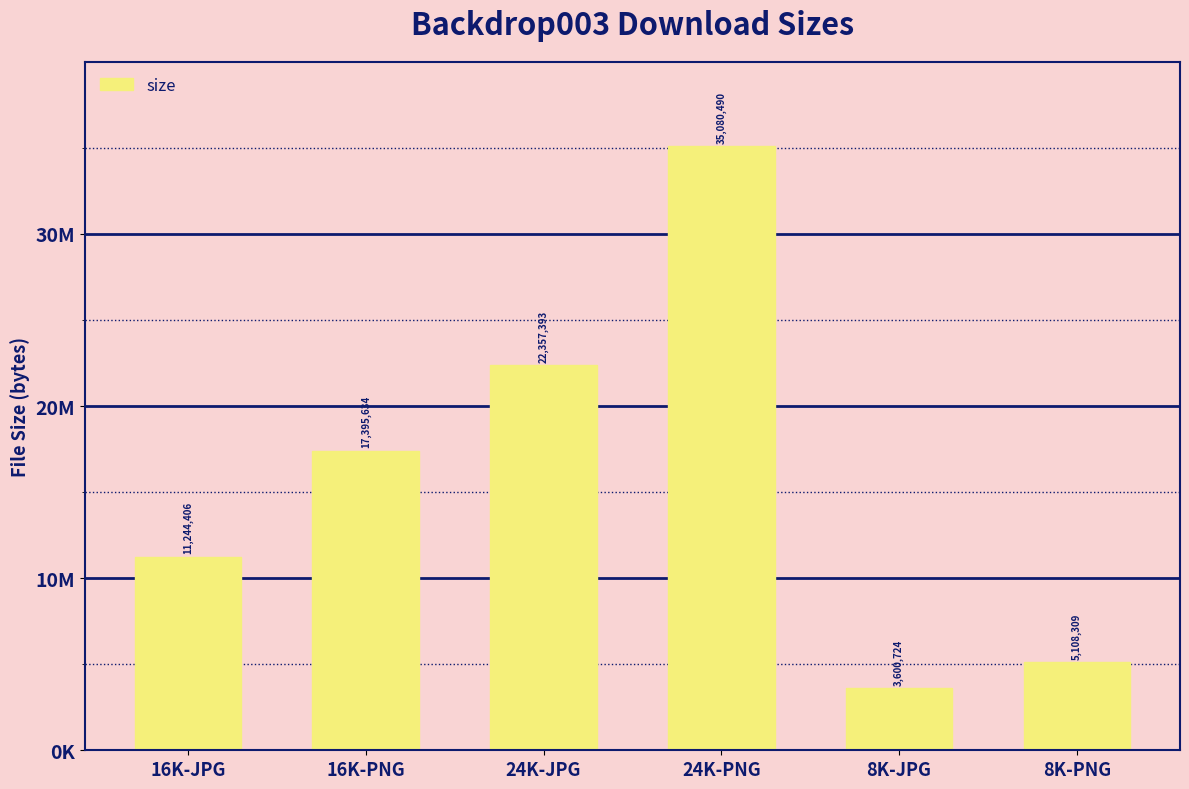

At which category does the chart reach its minimum across all series?

8K-JPG